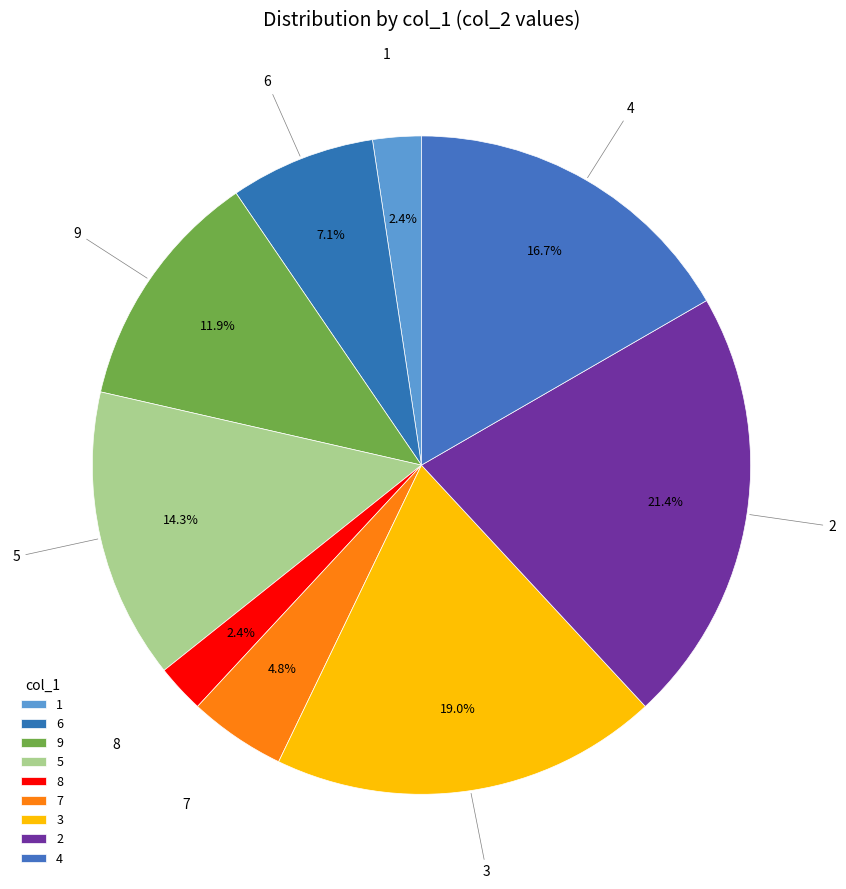

How many segments does this pie chart have?

9